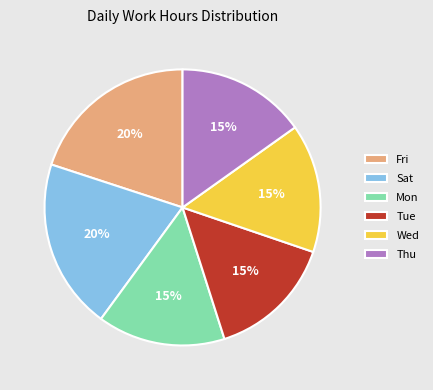

Approximately how many times larger is the value at Wed compared to Sat?

0.8